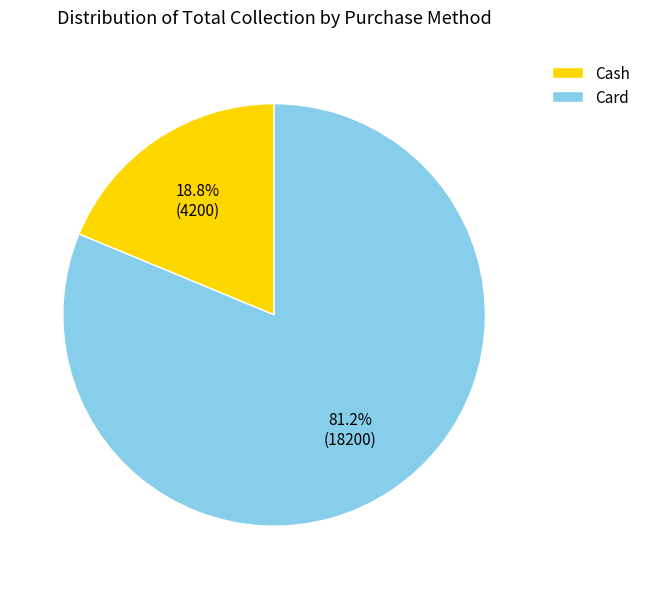

To the nearest percent, what portion does Card represent?

81%